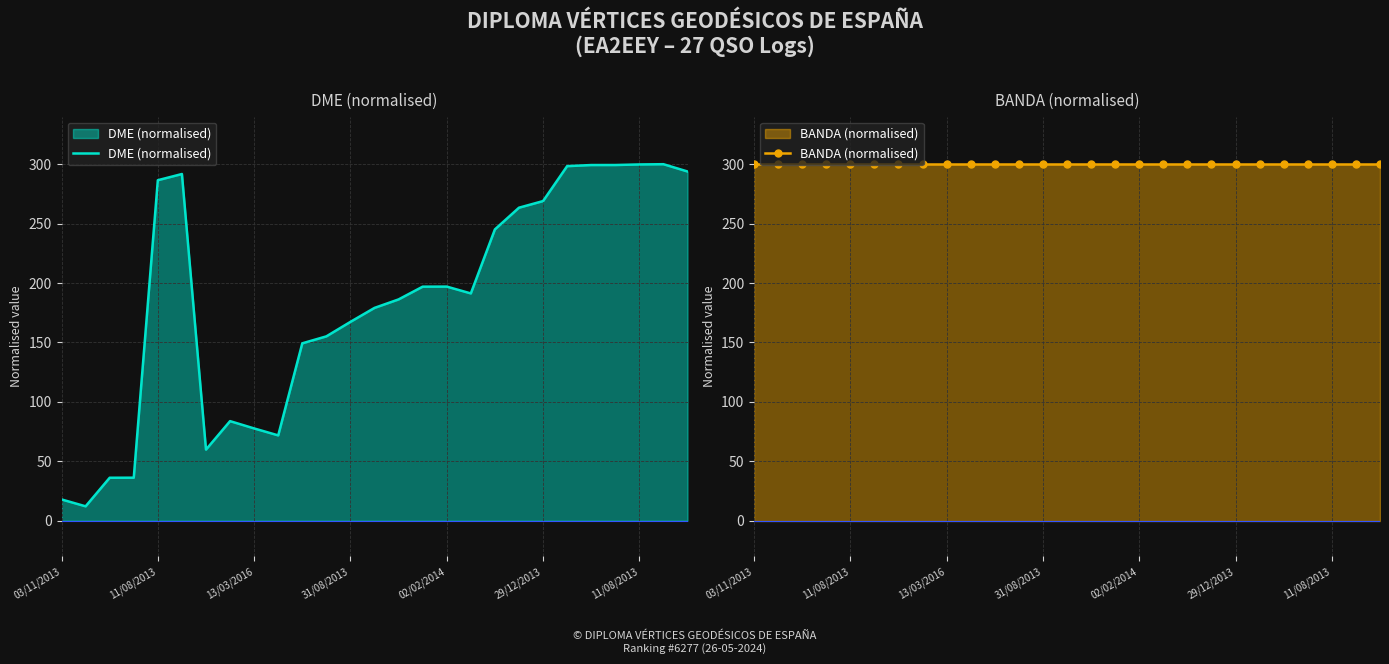

What is the smallest value displayed?

12.1